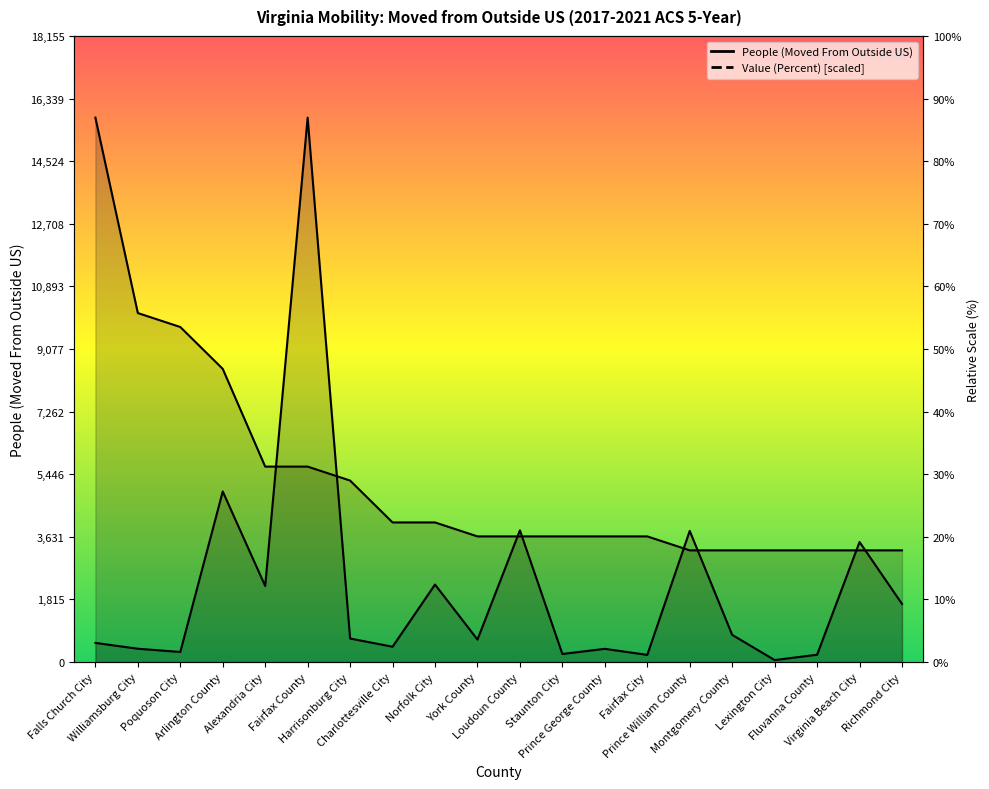

What is the label of the 4th point from the right?

Lexington City